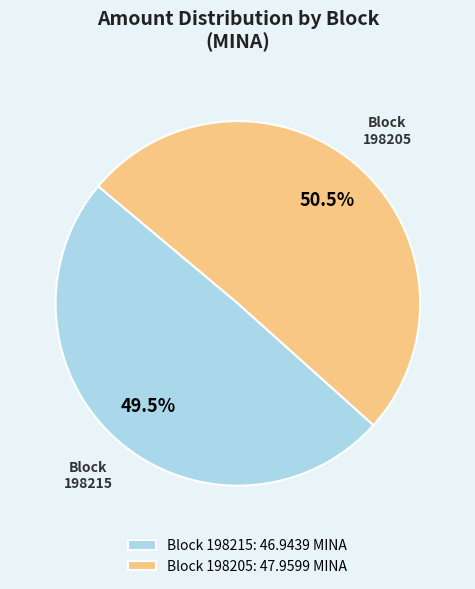

How much of the chart is everything except Block 198215: 46.9439 MINA?

50.5%